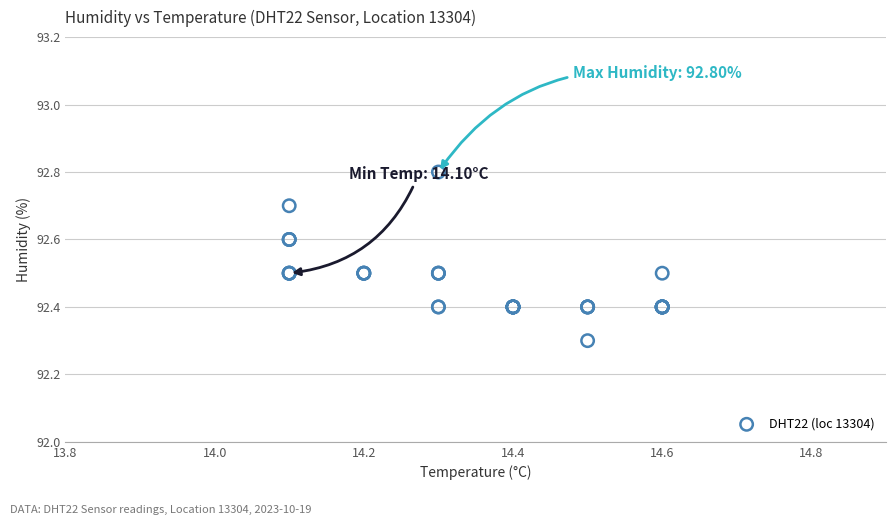

What Y value in the scatter plot is closest to 92?

92.3